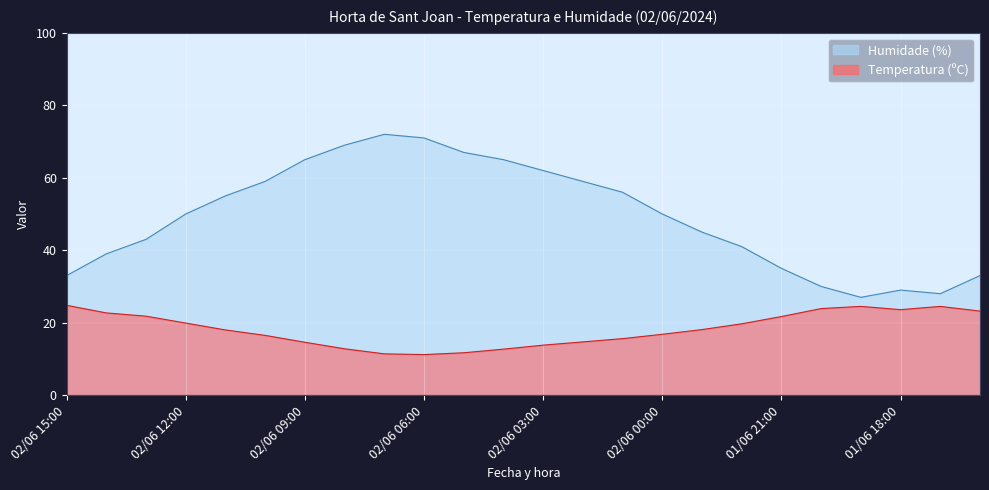

Between 02/06 15:00 and 02/06 10:00, which is larger?

02/06 15:00